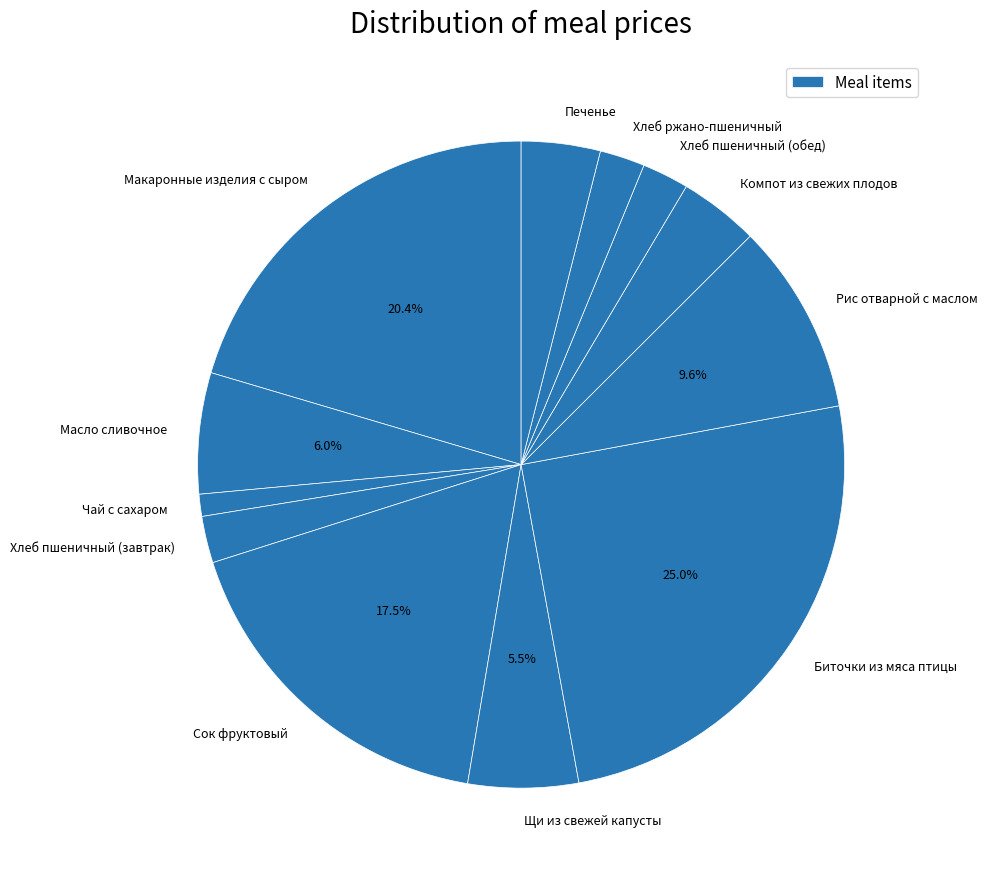

How many segments does this pie chart have?

12